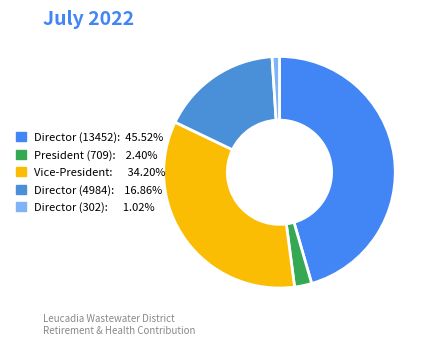

Is there any slice that represents more than half of the pie?

No